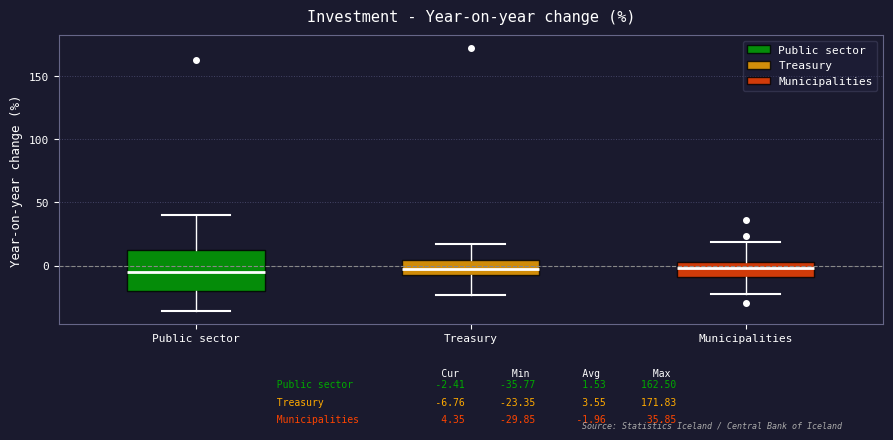

Which box is the tallest, from its lower edge to its upper edge?

Public sector